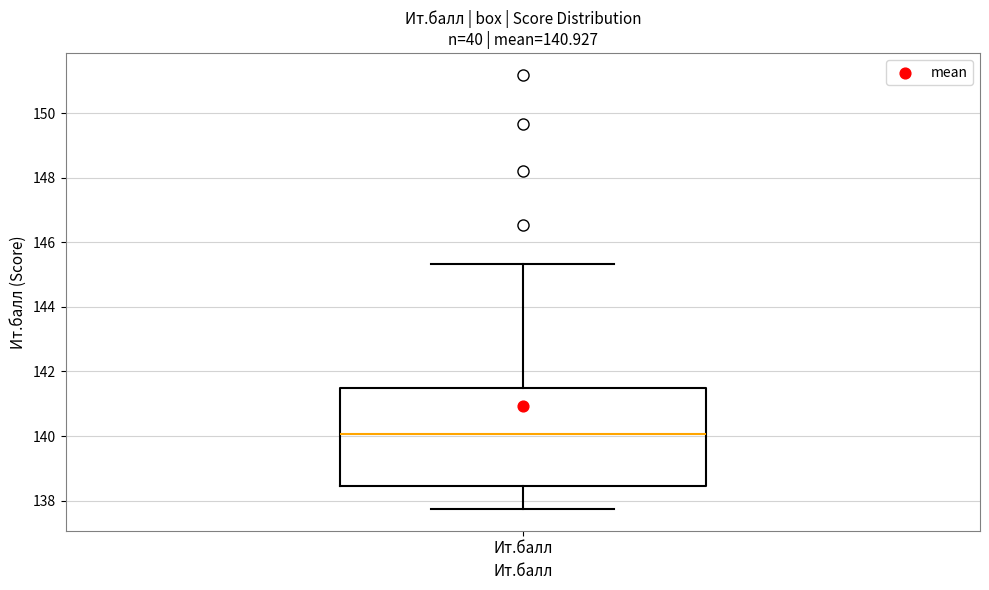

Read this box plot against the y-axis: the position of the median line, the range covered by the box, and the ends of both whiskers. The values are not printed on the chart, so give them approximately, as read against the axis.

median 140.0, box 138.4 to 141.4, whiskers 137.8 to 145.4